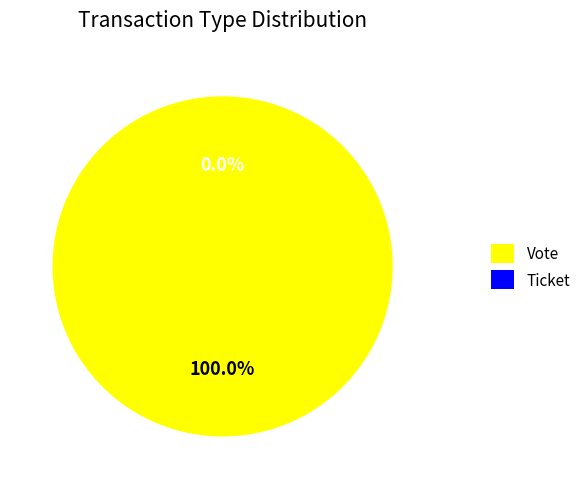

Which has a higher value, Ticket or Vote?

Vote